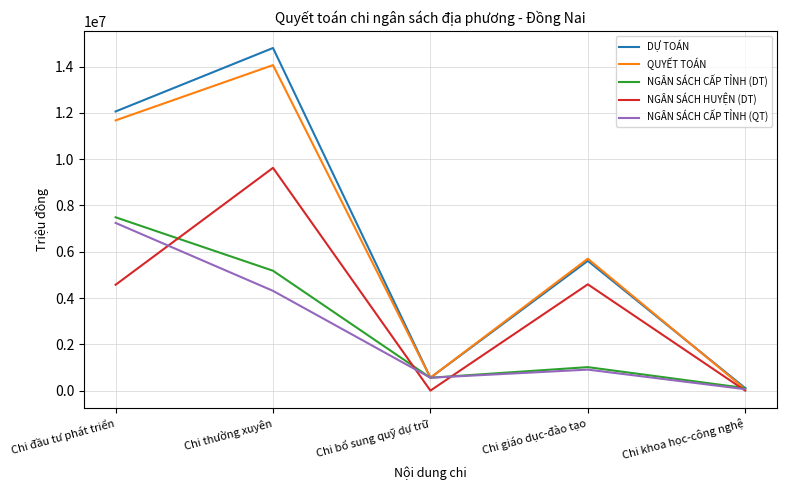

How many categories are shown in the chart?

5